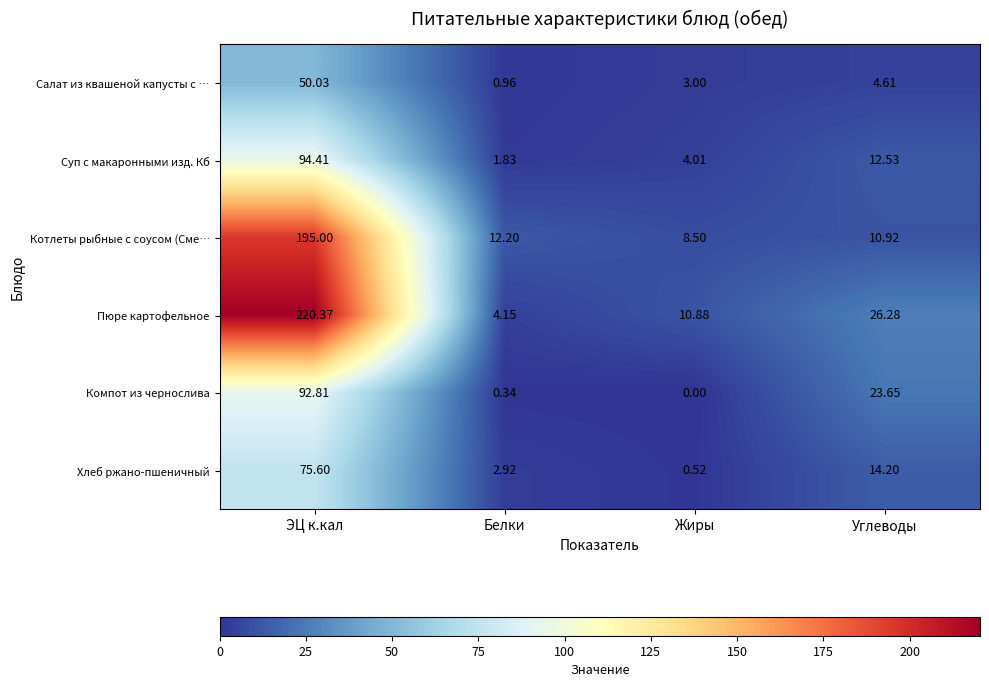

List the series in order of their peak value, highest first.

Пюре картофельное, Котлеты рыбные с соусом (Сме…, Суп с макаронными изд. Кб, Компот из чернослива, Хлеб ржано-пшеничный, Салат из квашеной капусты с …